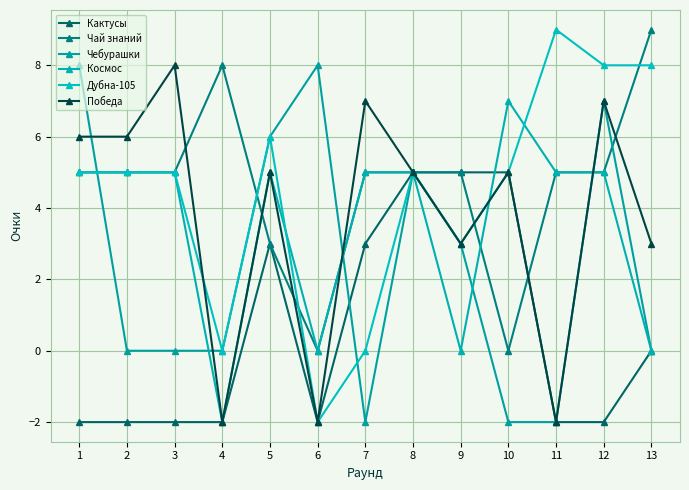

How many data points does each series have?

13